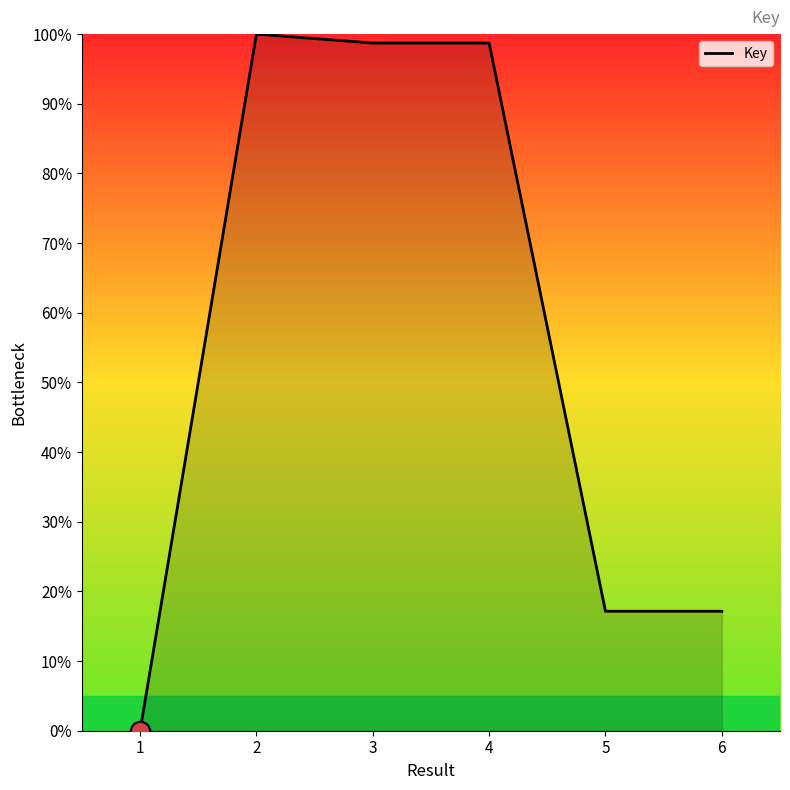

Read the value at 2.

100.0